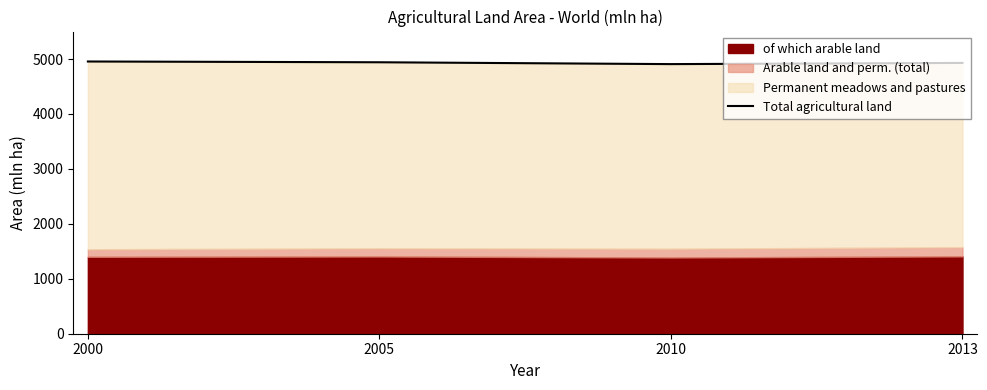

What is the maximum value for Total agricultural land?

4955.0